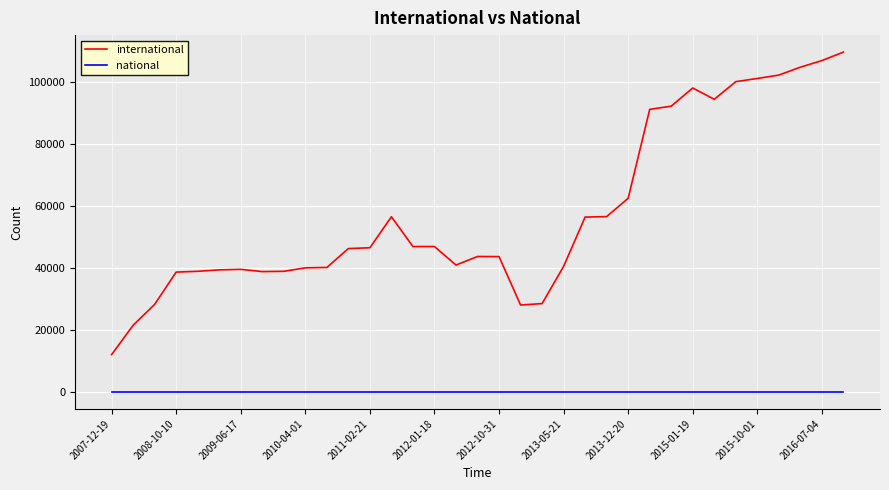

Which series has the largest total across all categories?

international